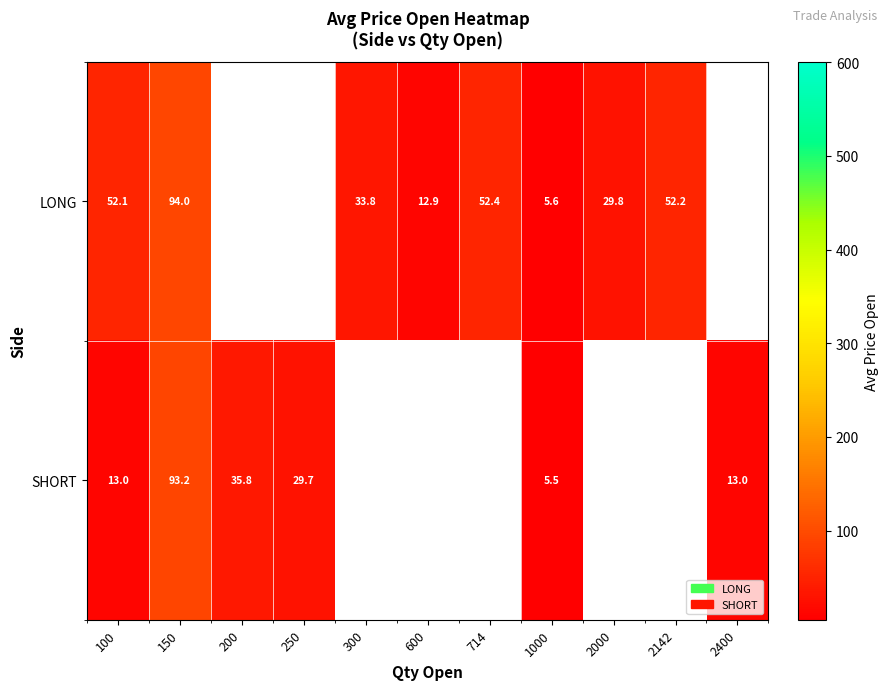

At 1000, list the series in order from largest to smallest.

LONG, SHORT